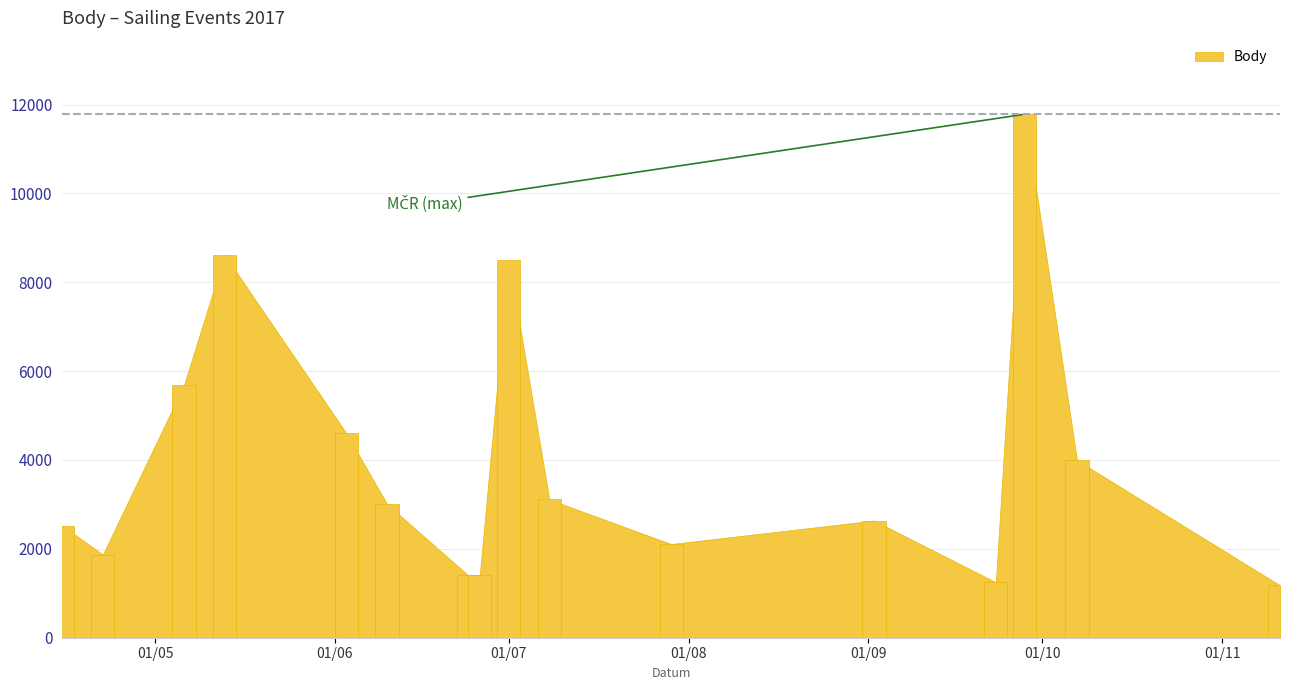

What is the difference between the maximum and minimum values?

10602